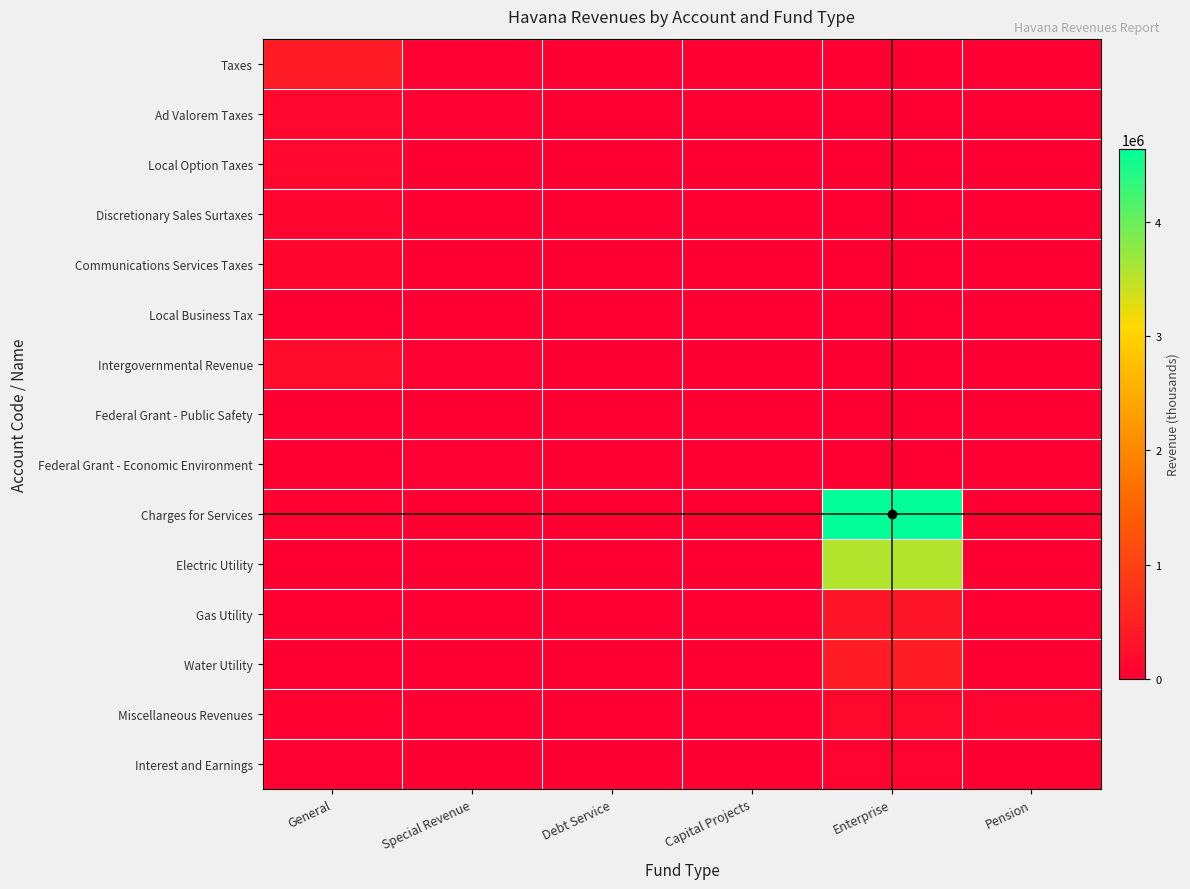

At which category does the chart reach its minimum across all series?

Debt Service